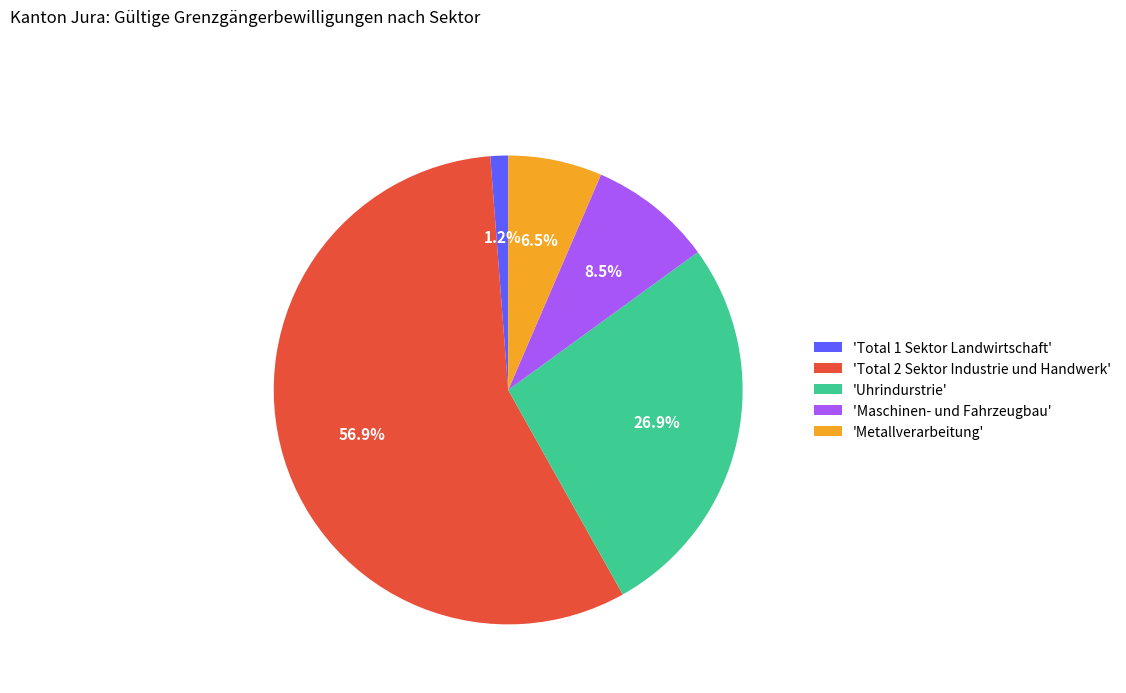

Is there a majority slice in this chart?

Yes